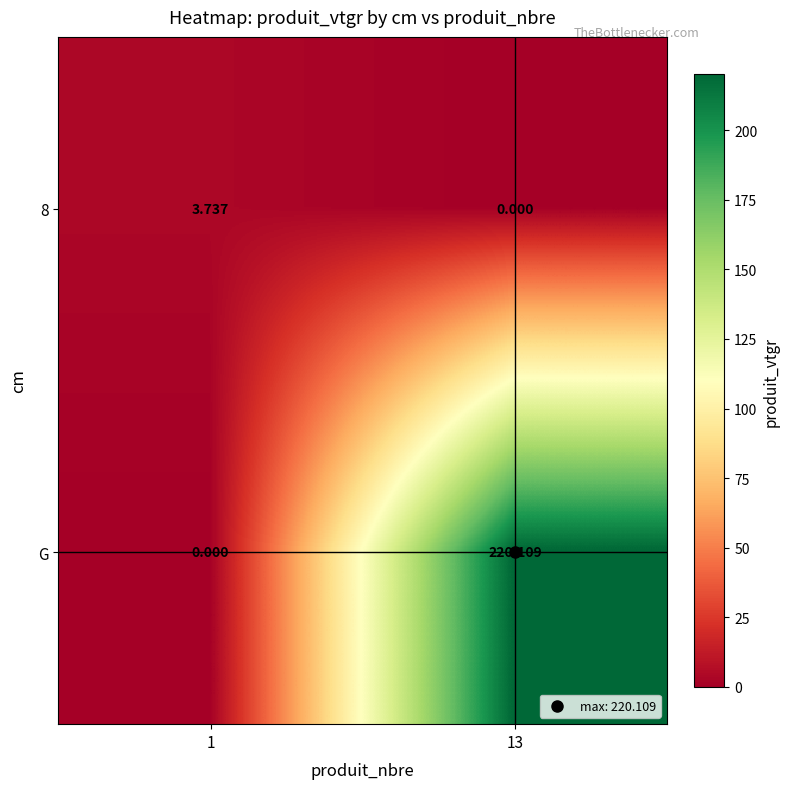

Between 1 and 13, which series saw the biggest shift?

G